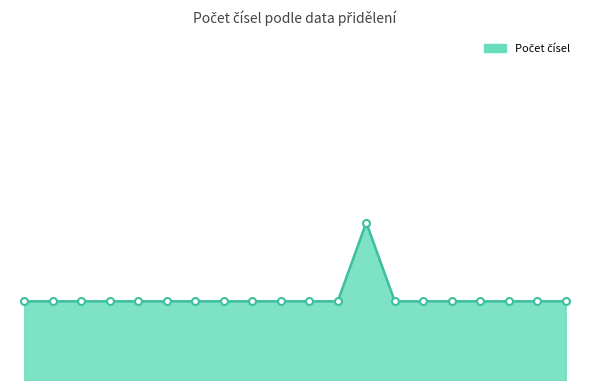

Reading right to left, list all the values displayed in this chart.

1	1	1	1	1	1	1	2	1	1	1	1	1	1	1	1	1	1	1	1